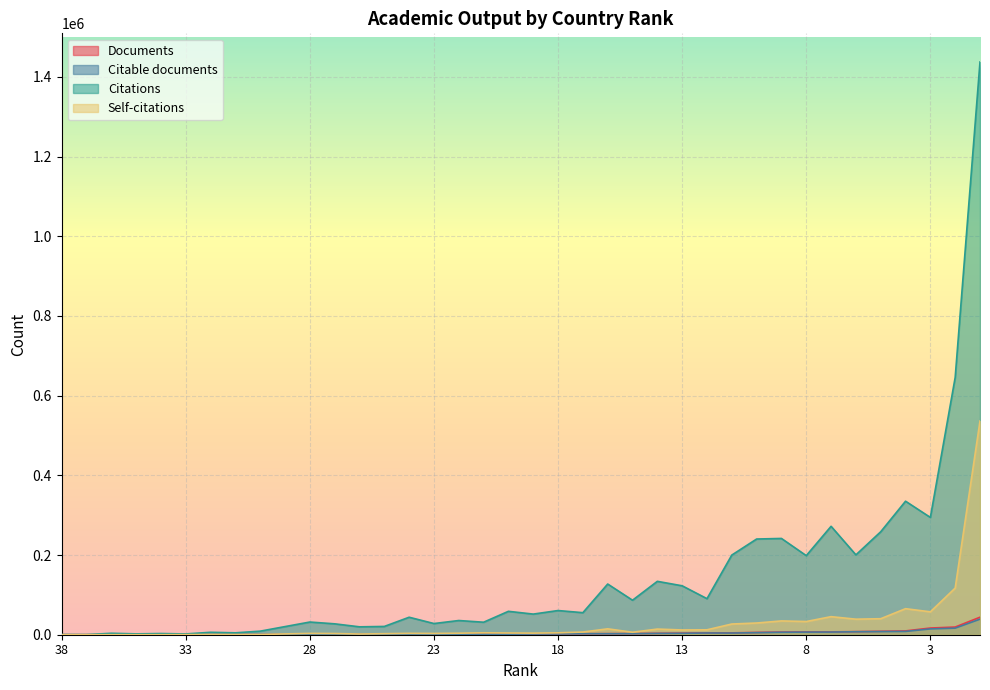

The Documents series shows 526 at 30. True or false?

False